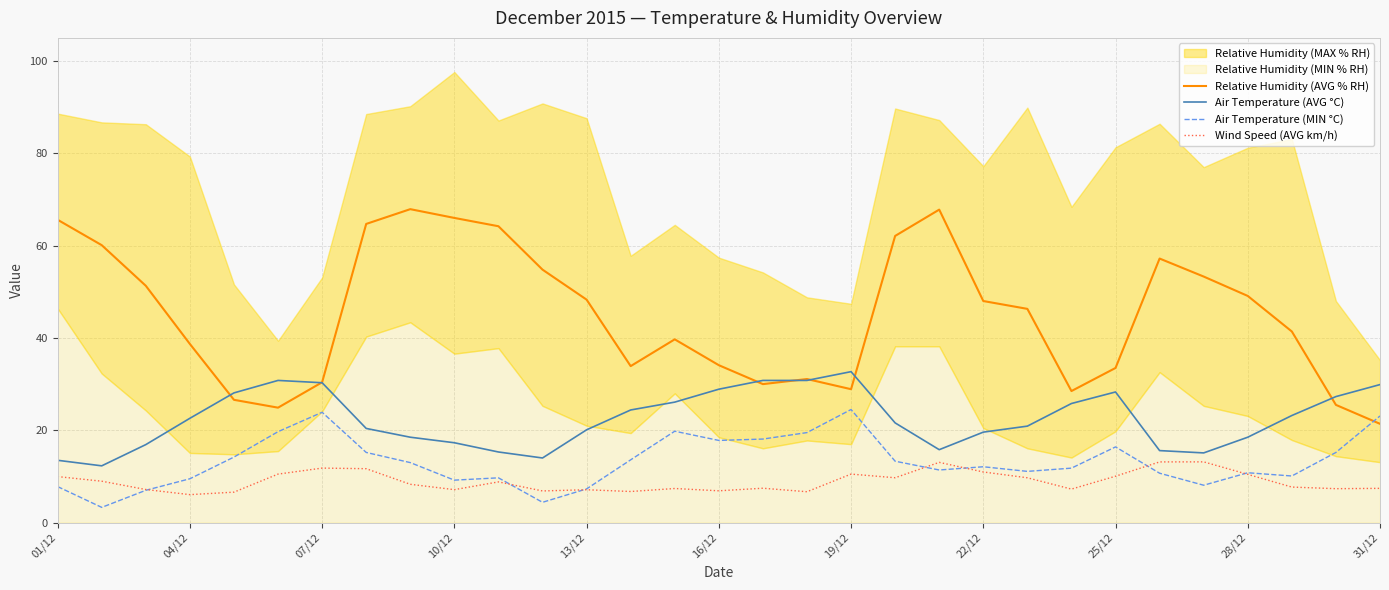

The Air Temperature (AVG °C) series shows 16.6 at 07/12. True or false?

False